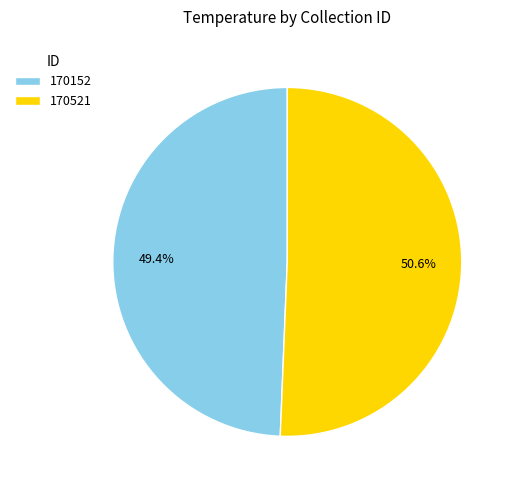

What percentage is NOT represented by 170152?

50.6%